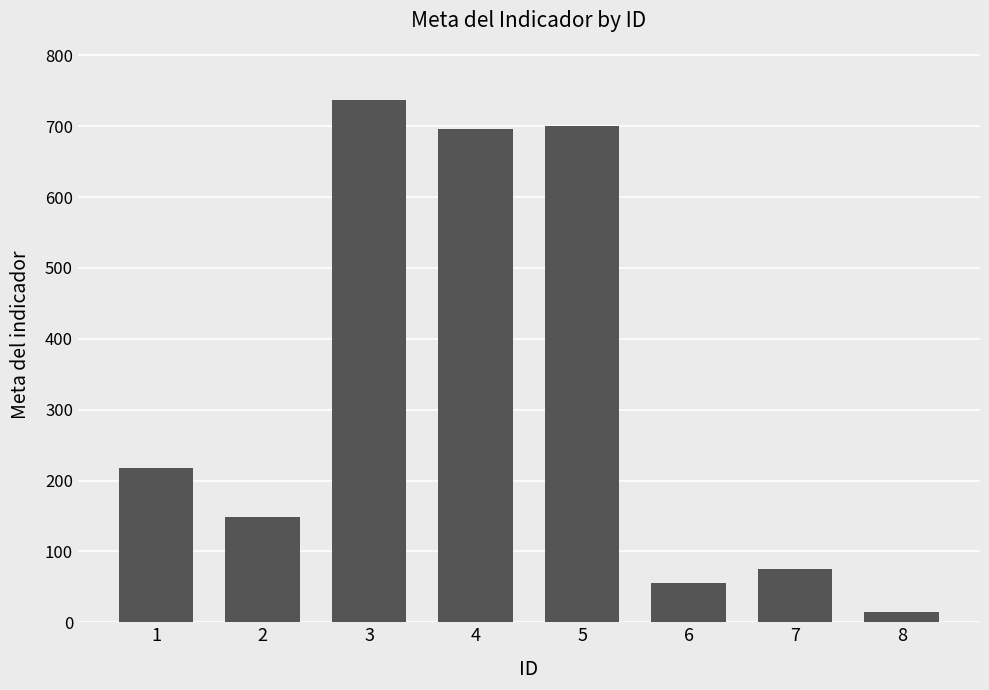

How many distinct data groups are displayed?

1